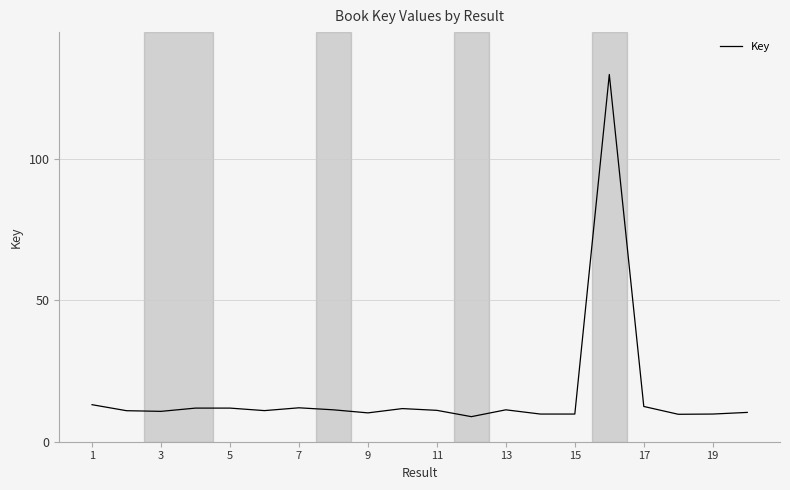

What is the minimum value shown in the chart?

8.9